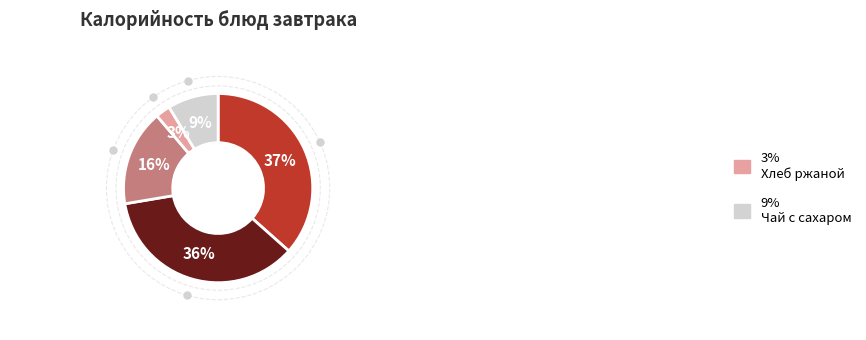

Is there a majority slice in this chart?

No